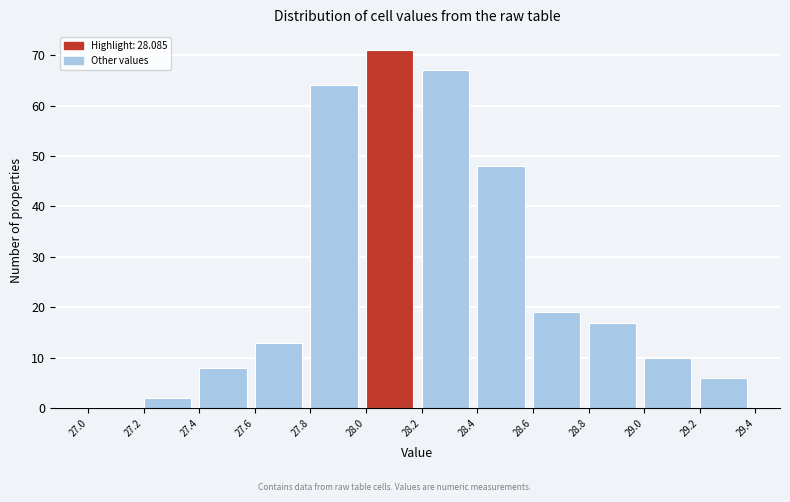

Which range on the x-axis has the tallest bar?

28.0 to 28.2